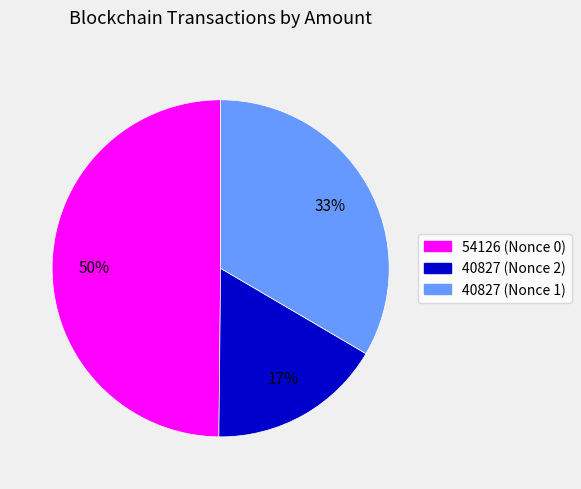

Which category has the smallest portion of the pie?

40827 (Nonce 2)